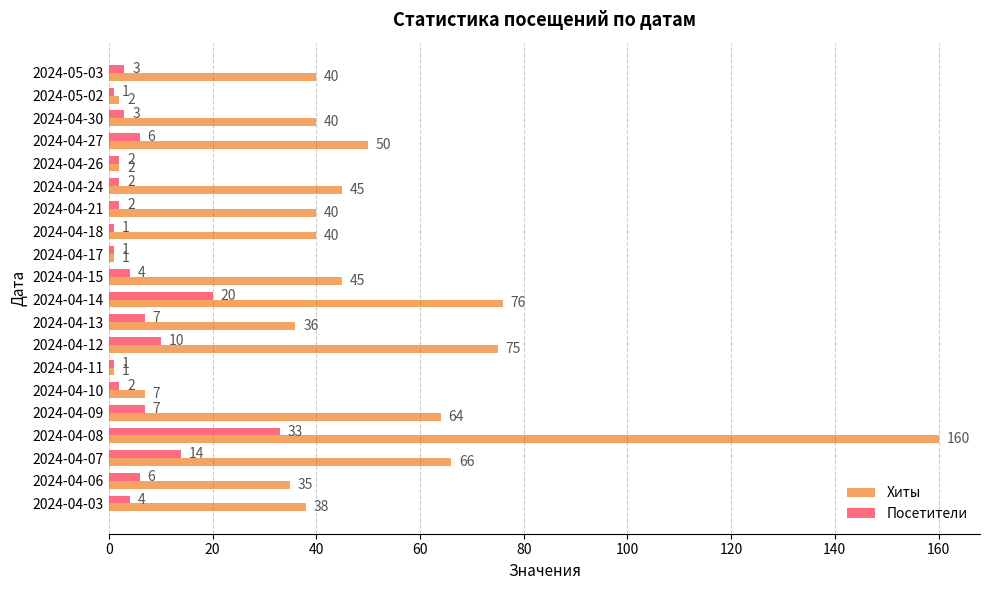

At which category does the chart reach its peak across all series?

2024-04-08